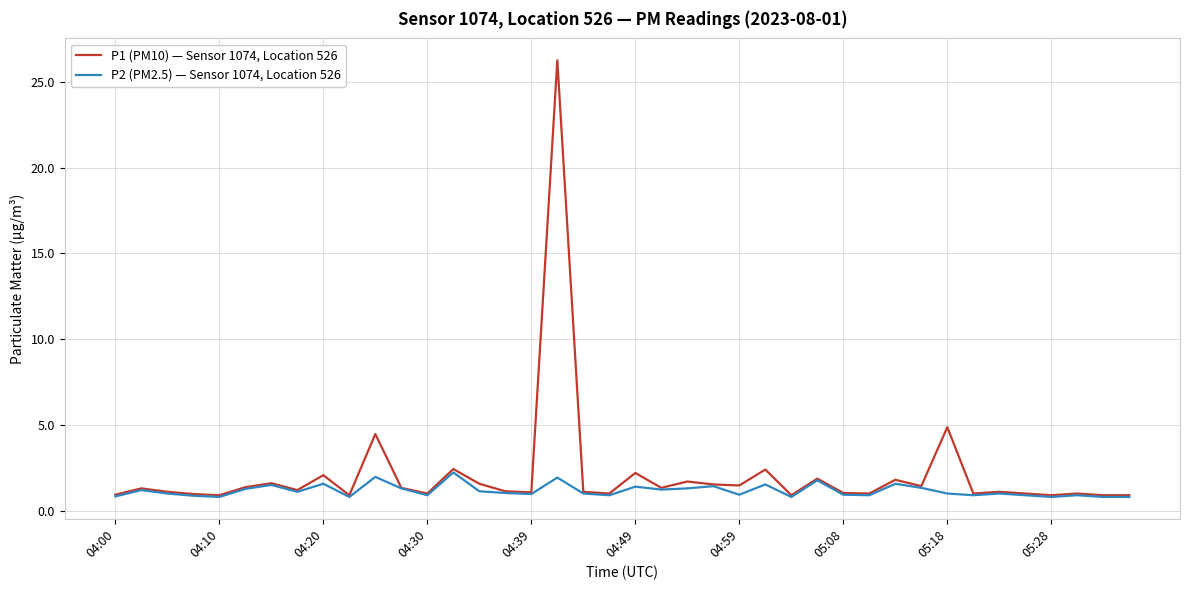

List the series in order of their peak value, lowest first.

P2 (PM2.5) — Sensor 1074, Location 526, P1 (PM10) — Sensor 1074, Location 526